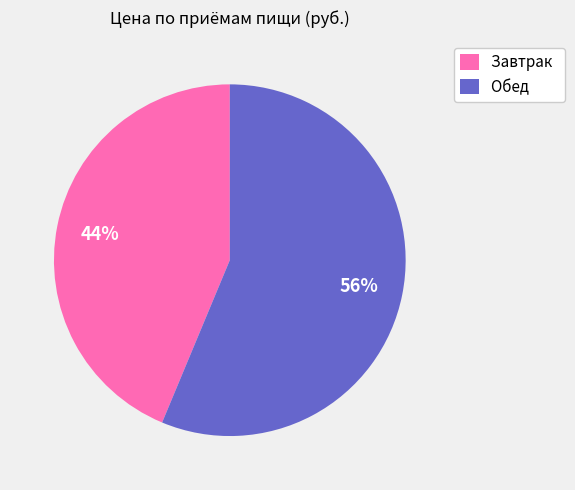

Which has a higher value, Завтрак or Обед?

Обед